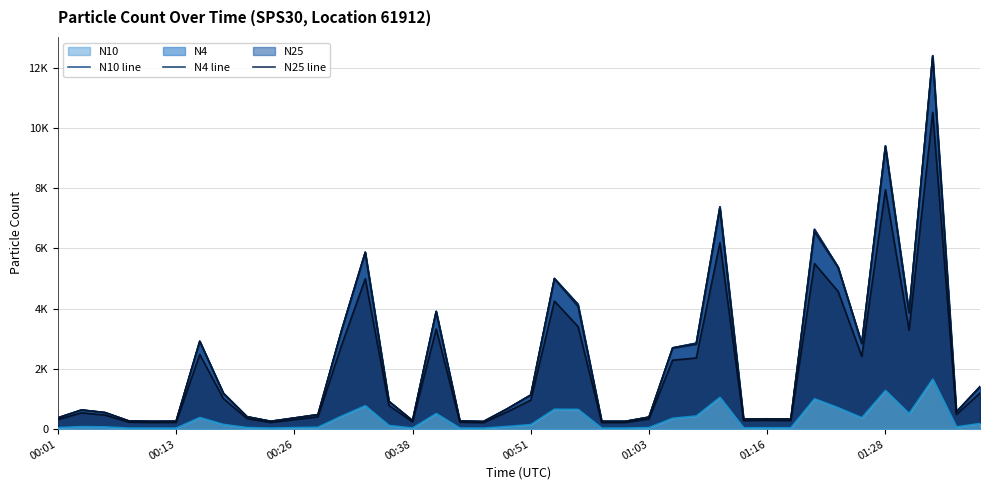

Does the chart display data point markers on the line(s)?

No